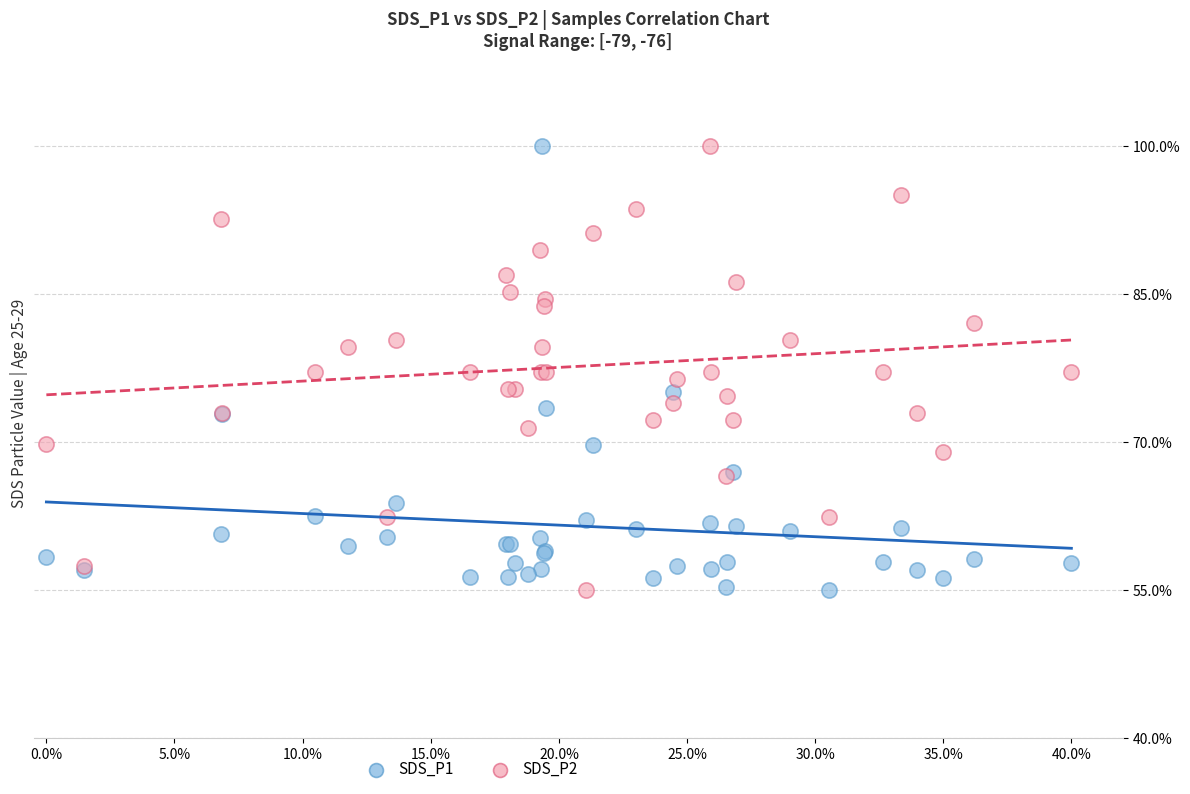

What is the X range (max minus min) for the scatter plot?

0.4